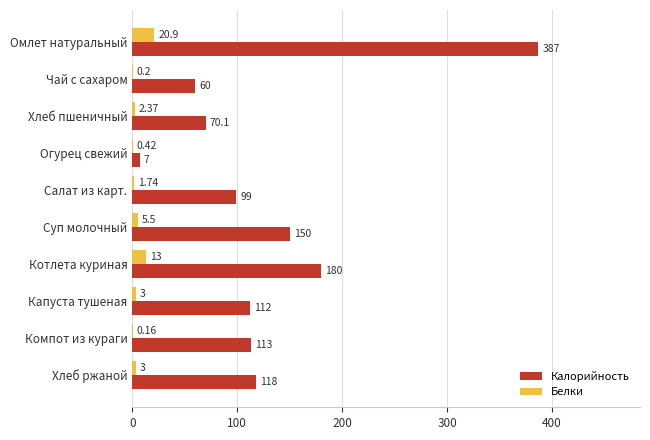

At which label is Калорийность closest to 197?

Котлета куриная